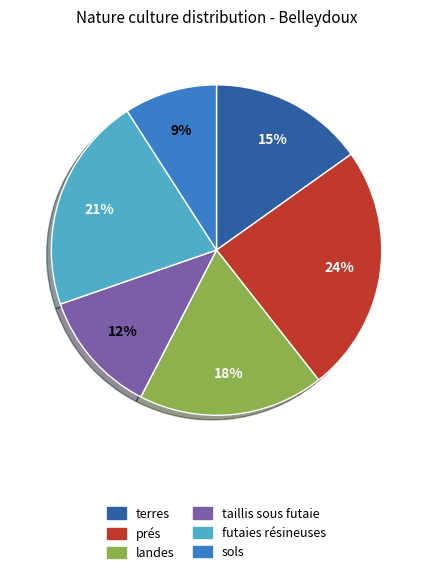

Approximately how many times larger is the value at sols compared to landes?

0.5